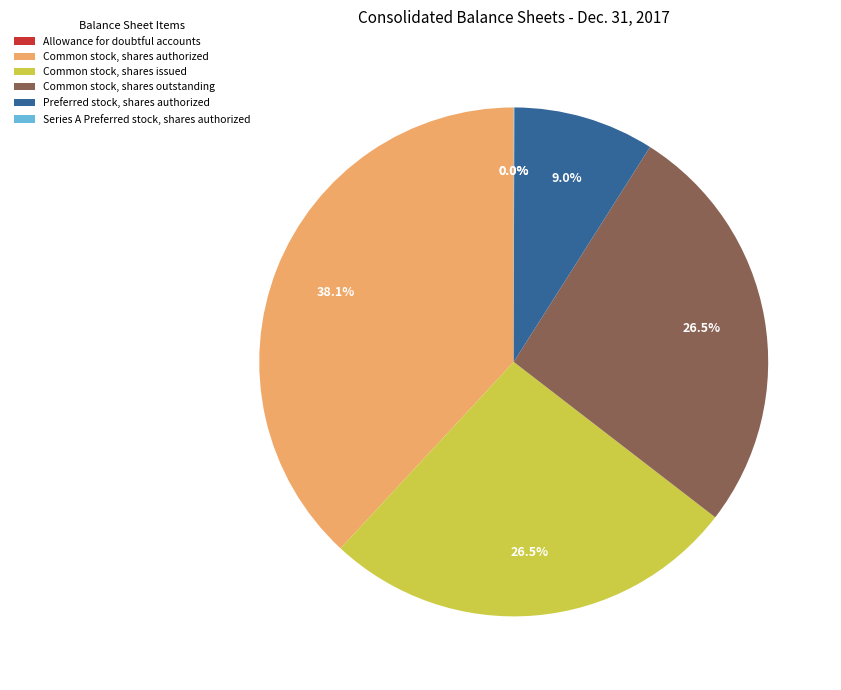

Which category has the biggest portion of the pie?

Common stock, shares authorized